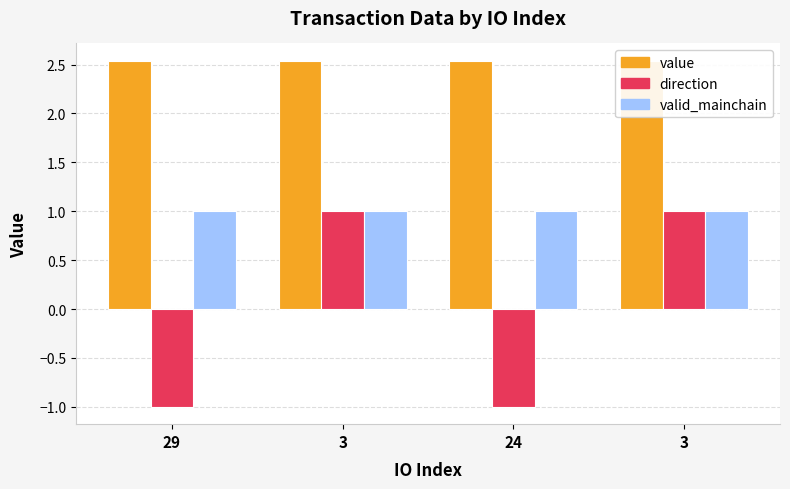

At how many categories does at least one series exceed 1?

4